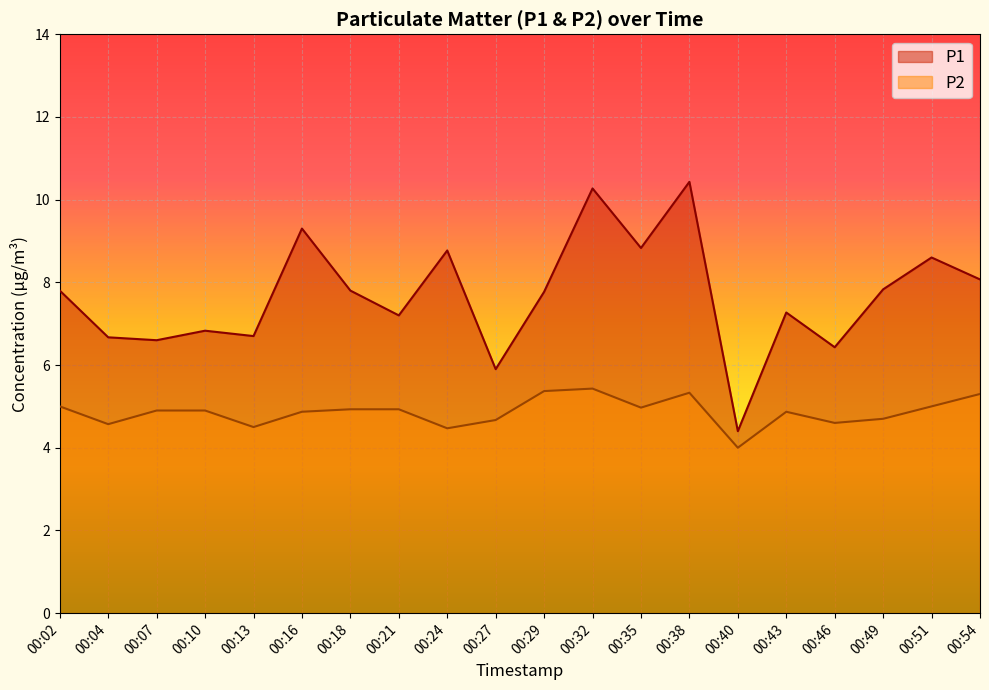

True or false: P1 and P2 cross at least once.

False